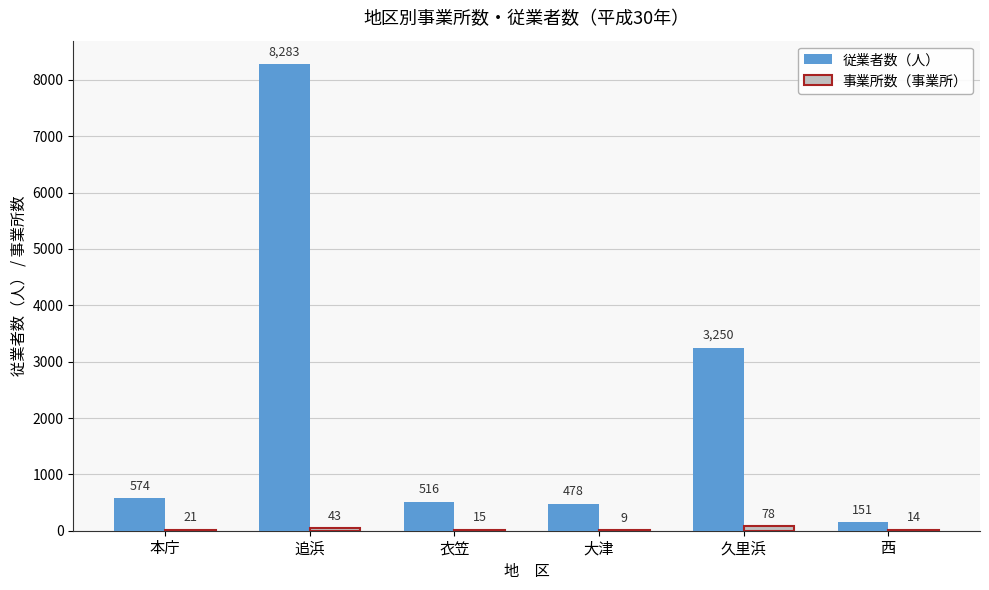

What is the total value across all series at 久里浜?

3328